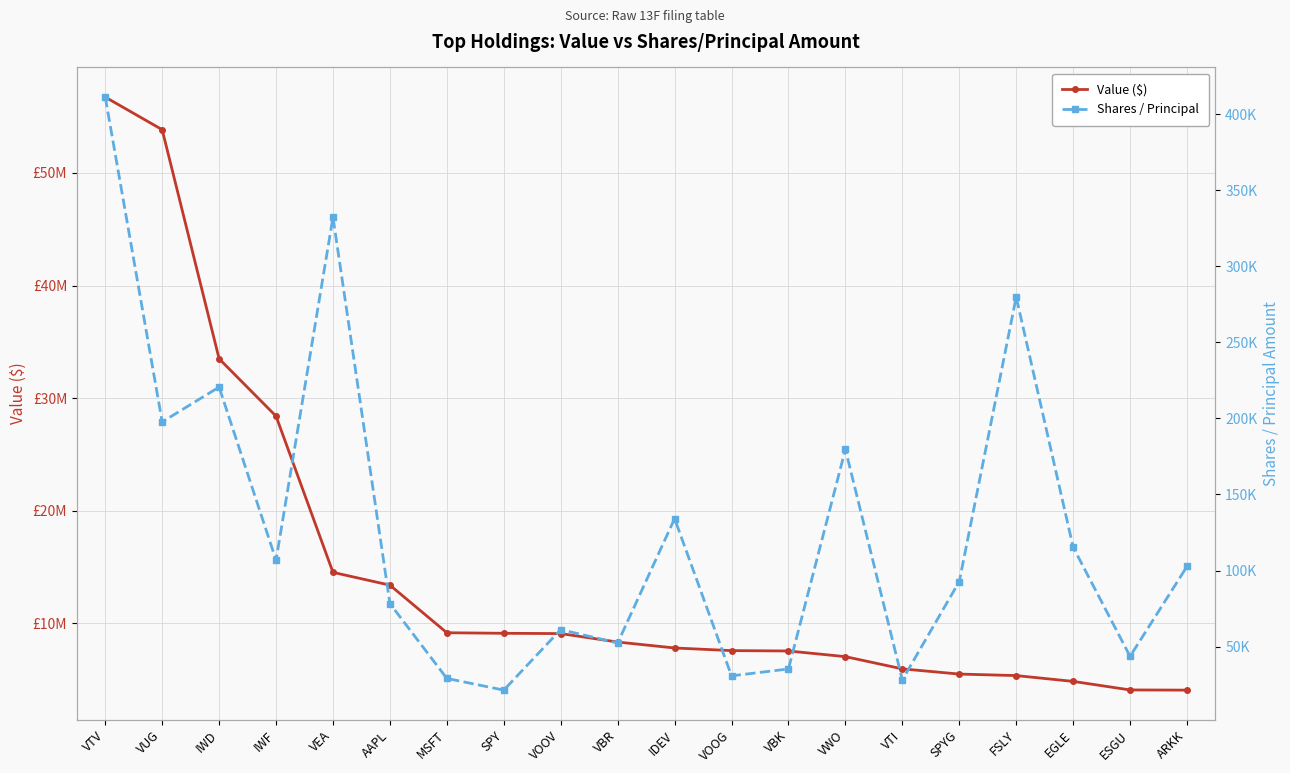

True or false: Shares / Principal and Value ($) cross at least once.

False